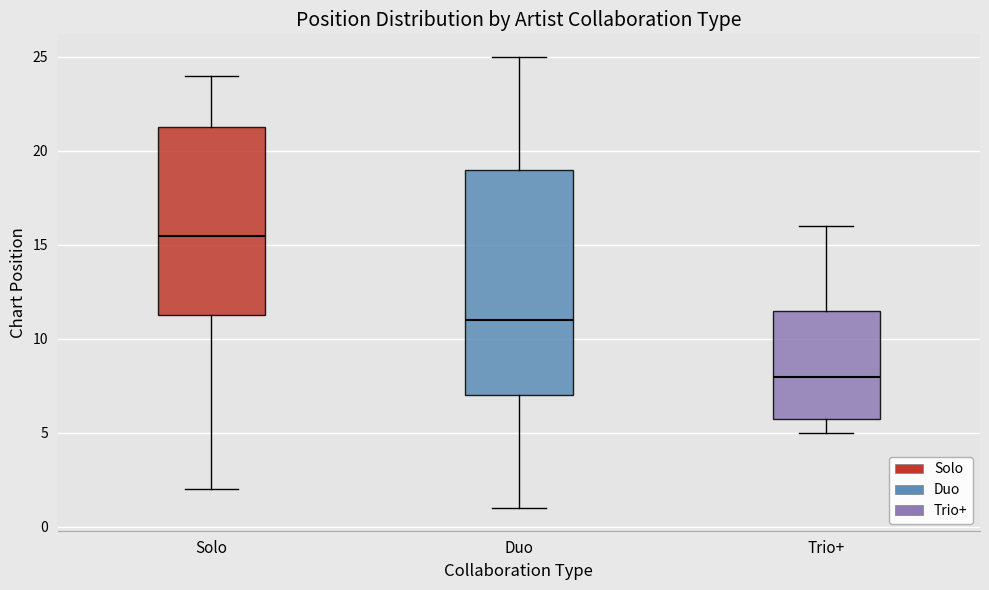

Which box has the highest median line?

Solo